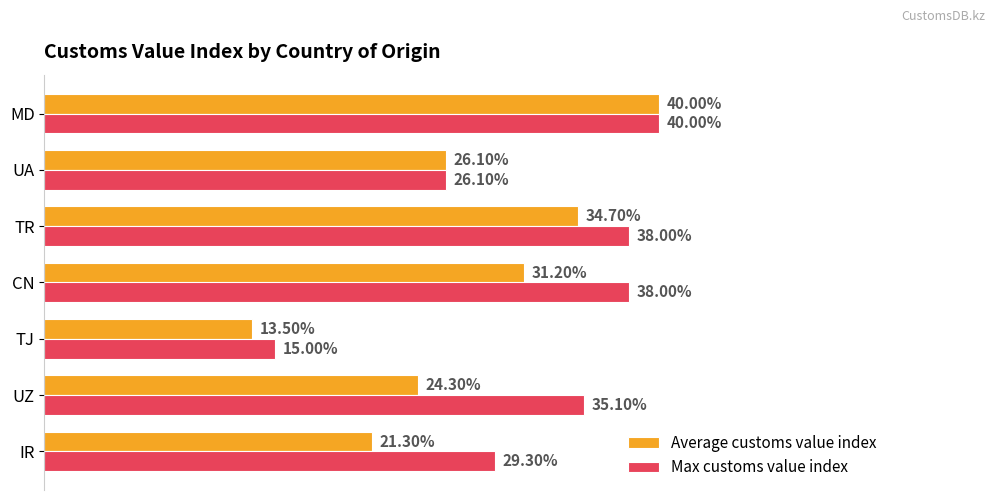

Reading left to right, transcribe all the data shown in this chart.

Average customs value index: 0.2	0.2	0.1	0.3	0.3	0.3	0.4
Max customs value index: 0.3	0.4	0.1	0.4	0.4	0.3	0.4